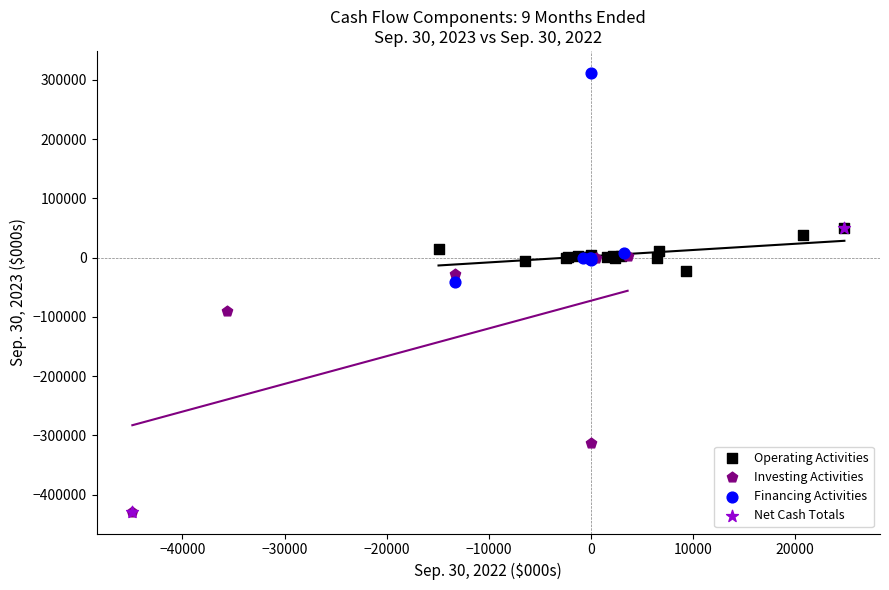

Which series has the widest spread of Y values?

Net Cash Totals